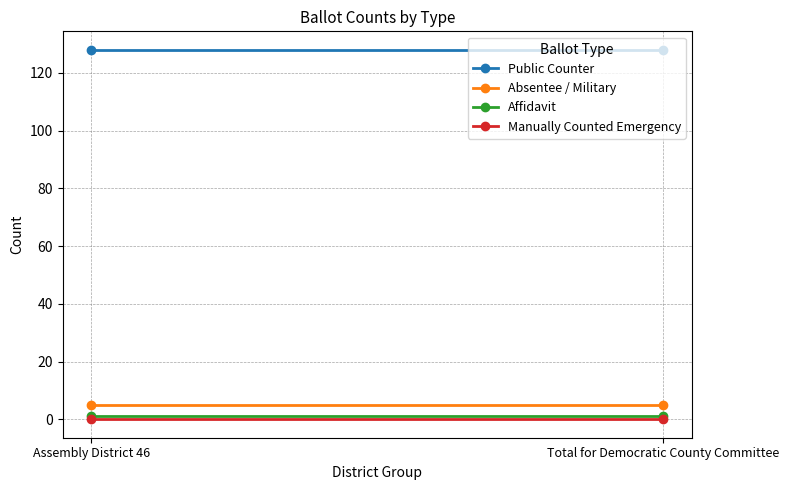

What position from the left is Total for Democratic County Committee?

2